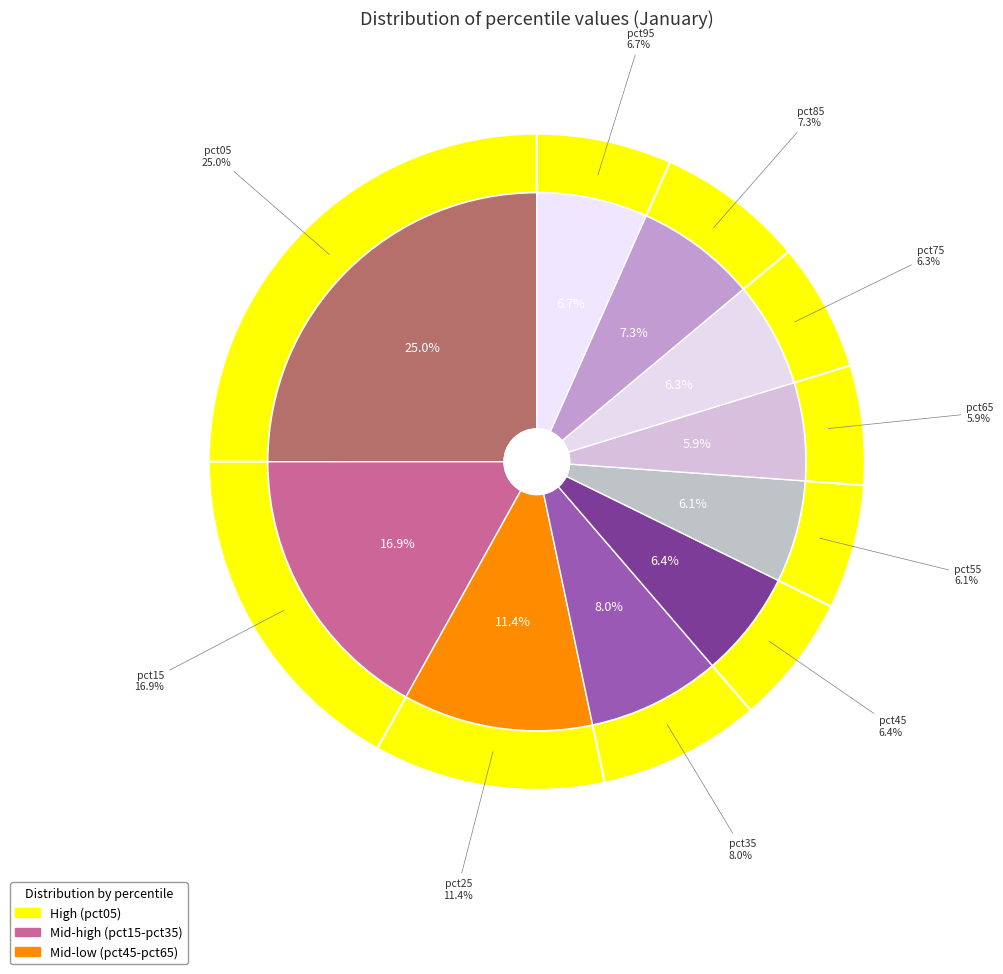

To the nearest percent, what is the difference between the largest and smallest slice percentages?

19%